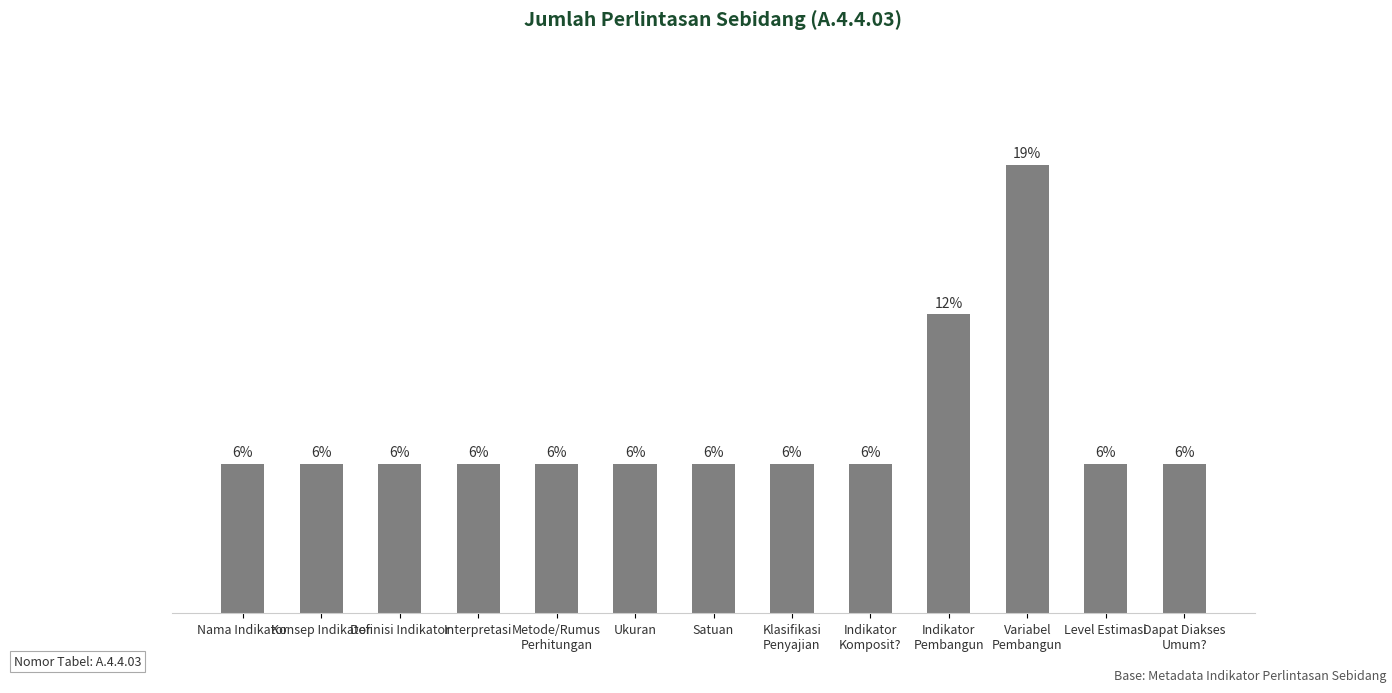

Which label corresponds to the largest value in the chart?

Variabel
Pembangun